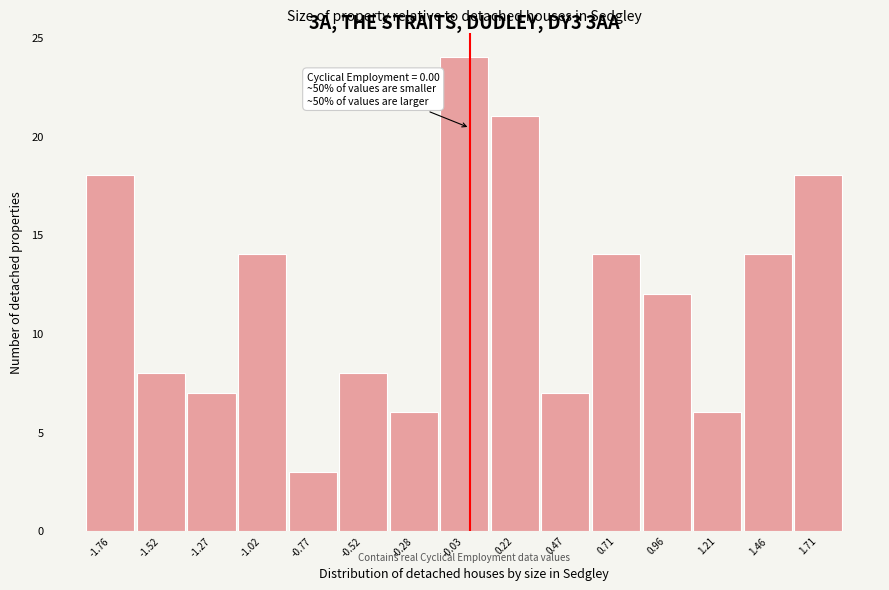

Over which range of the x-axis is the bar tallest?

-0.15 to 0.10